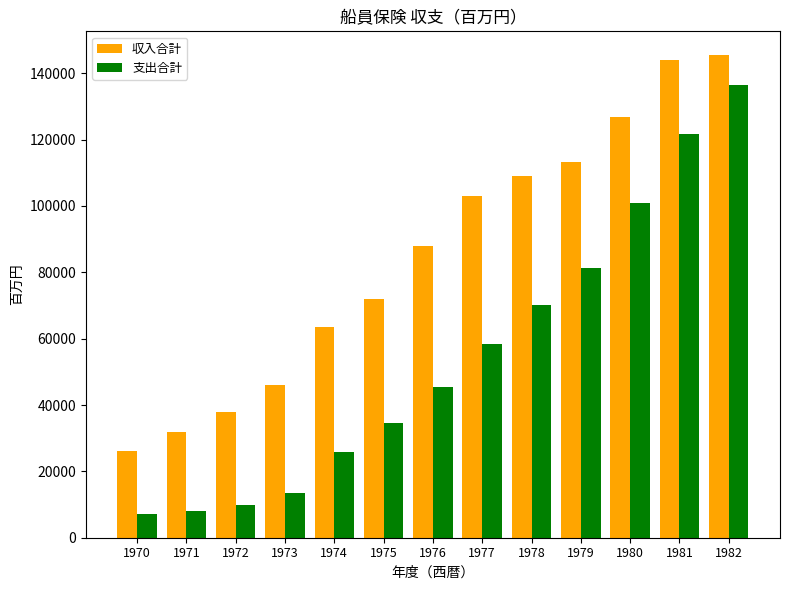

Rank the series by their maximum value, from highest to lowest.

収入合計, 支出合計